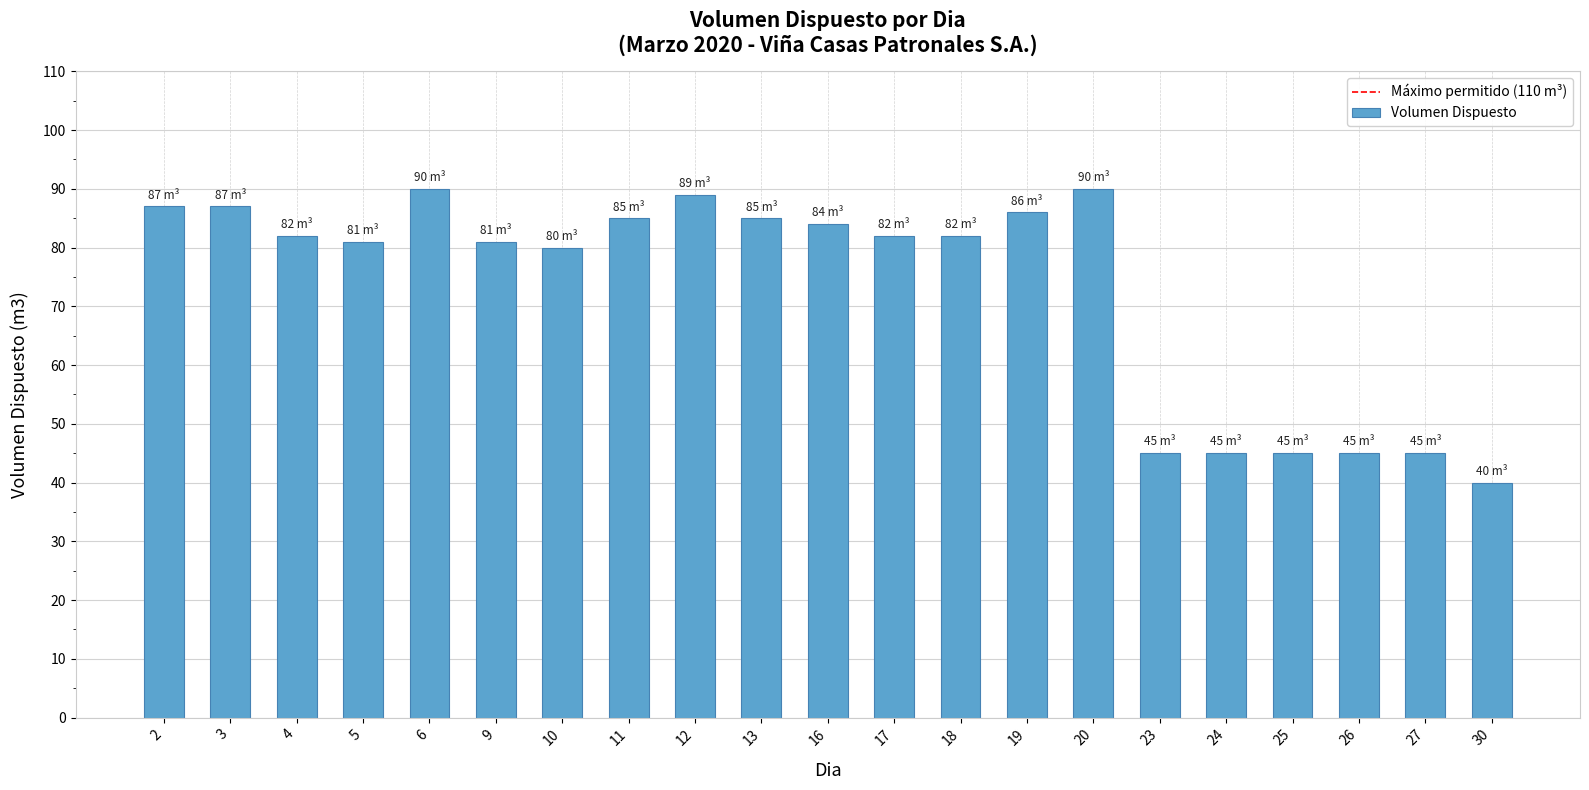

The chart shows a value of 25 at 27. True or false?

False